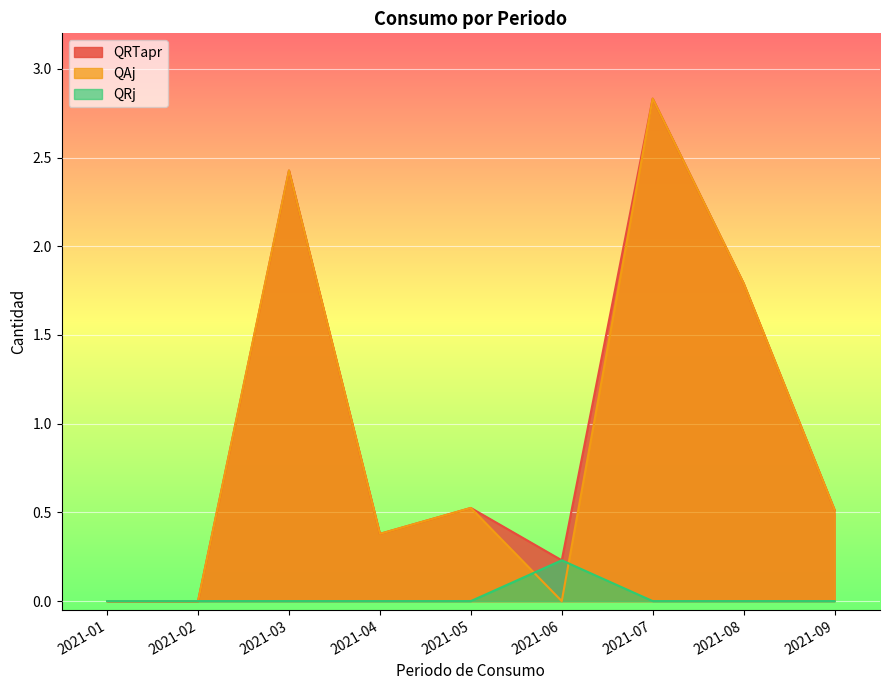

At which label is QAj closest to 1?

2021-05